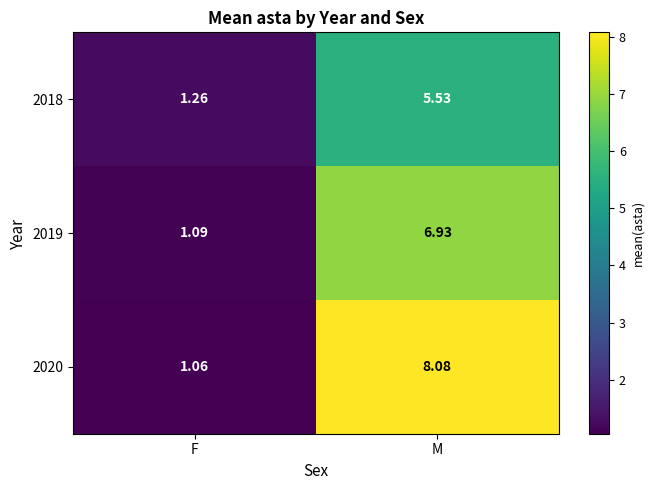

List the labels in order of 2019 value, smallest first.

F, M